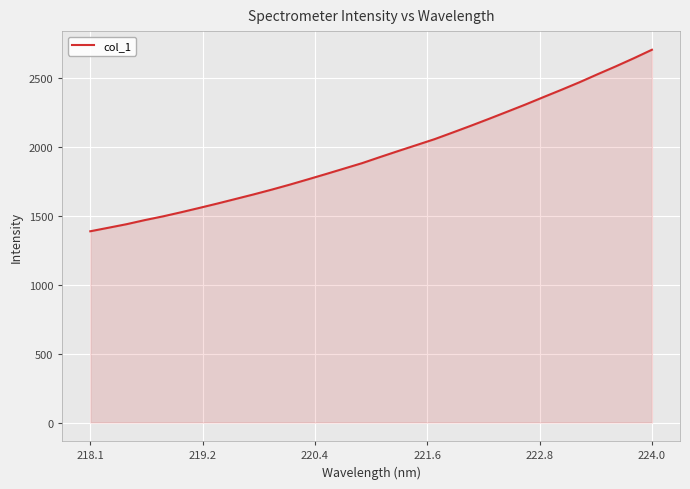

What is the difference between the maximum and minimum values?

1318.7